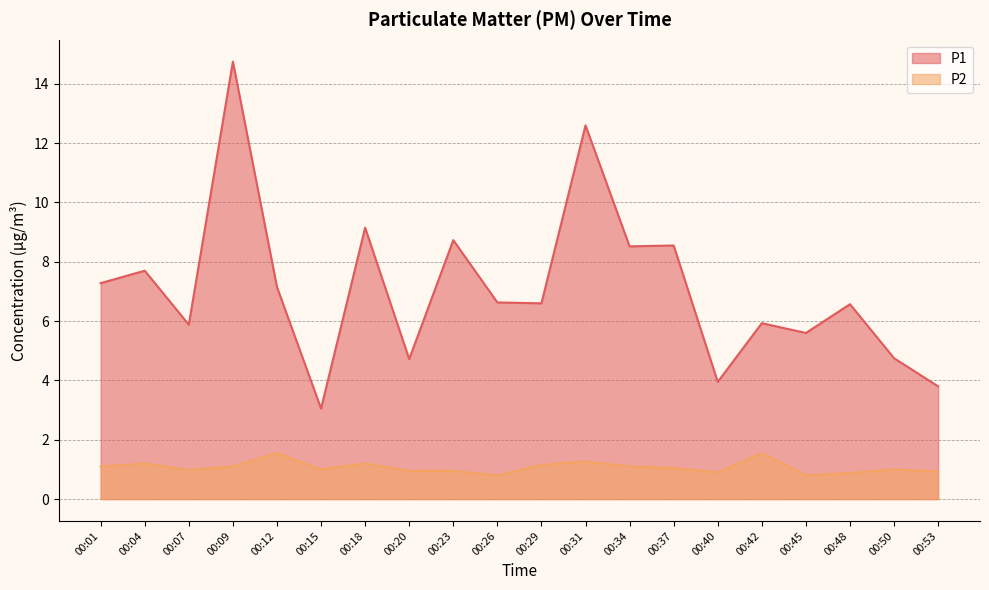

How many distinct data groups are displayed?

2